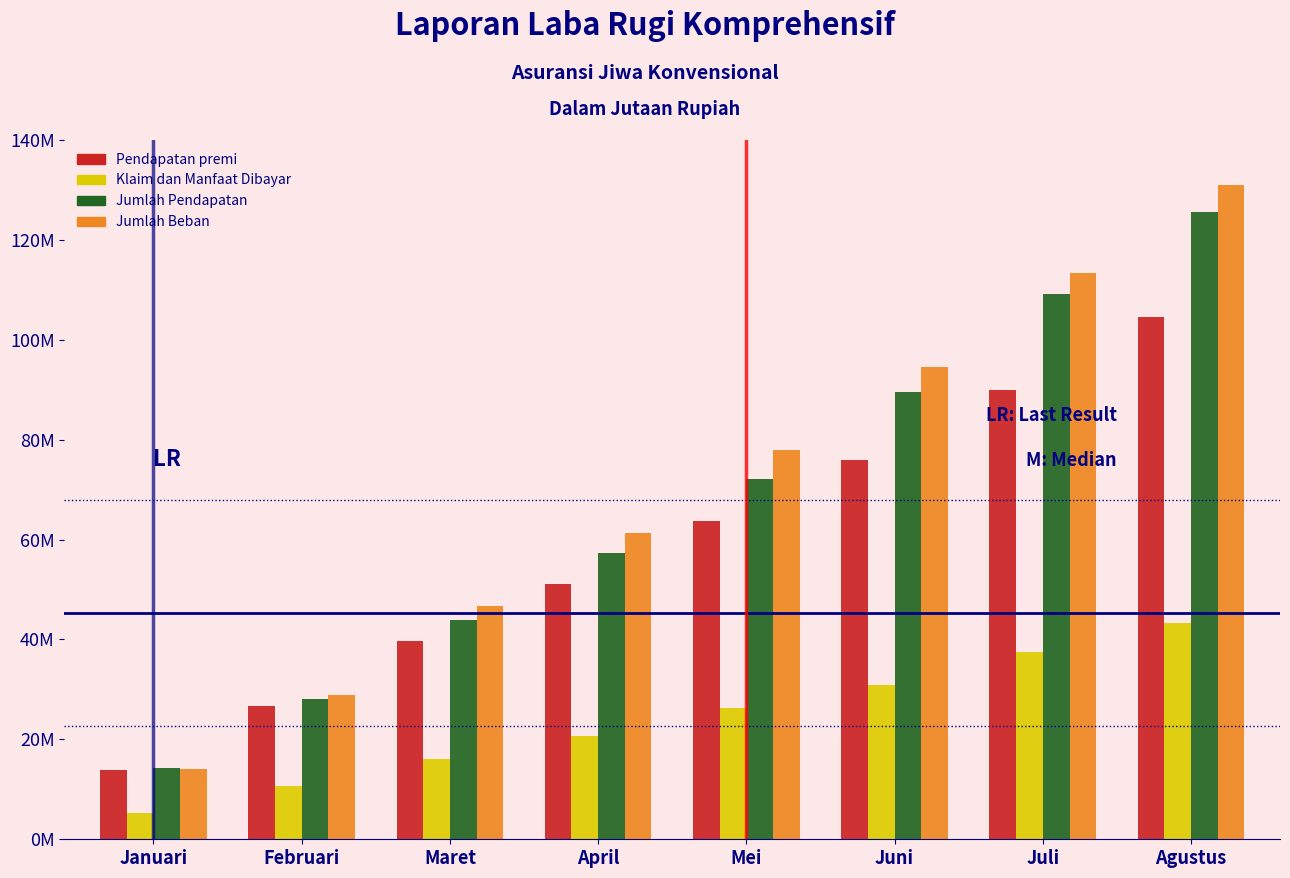

What are all the series names shown in the legend?

Pendapatan premi, Klaim dan Manfaat Dibayar, Jumlah Pendapatan, Jumlah Beban